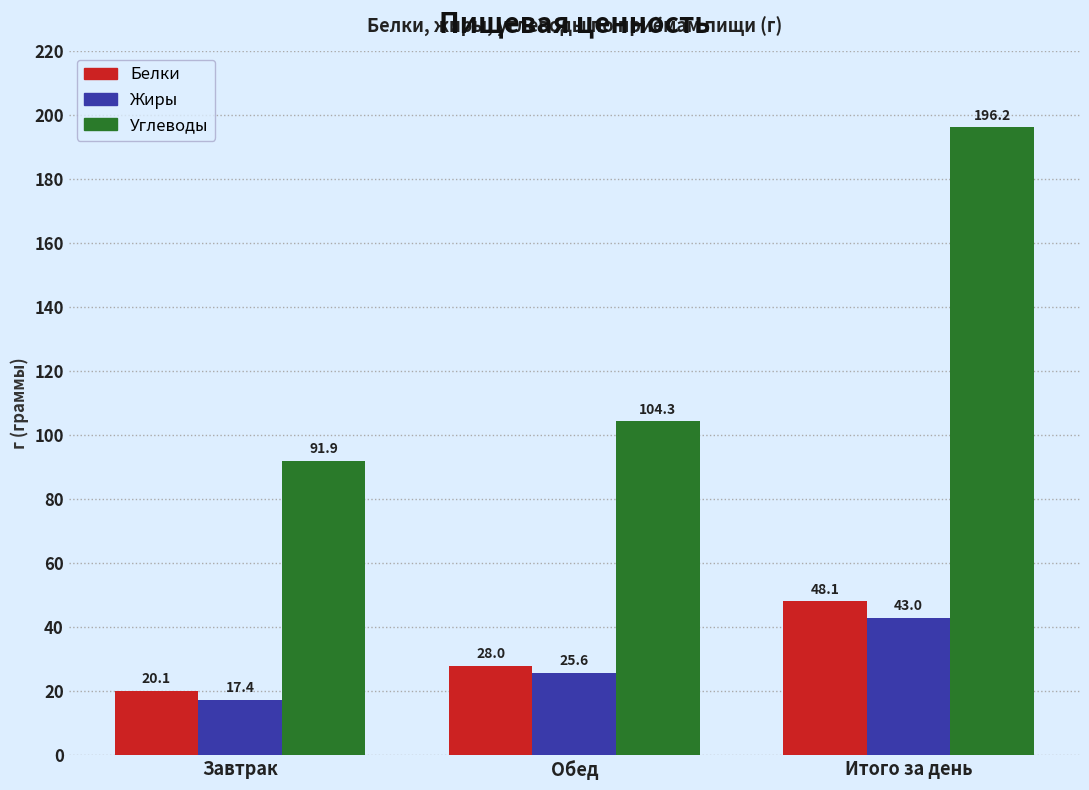

What is the difference between the maximum and minimum values in the Белки series?

28.0